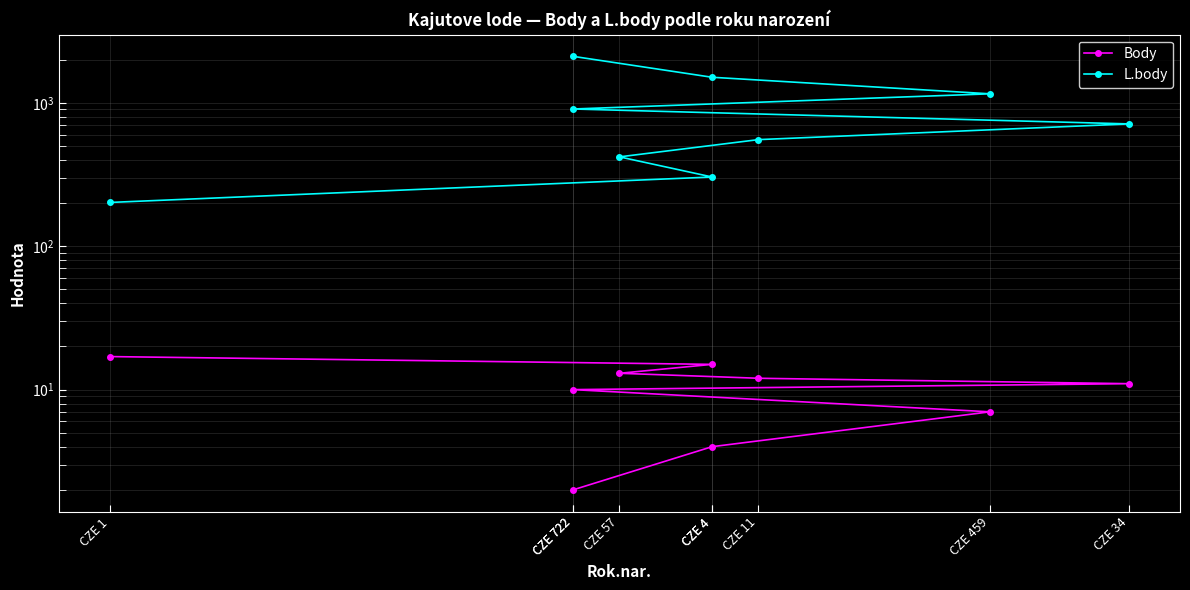

What is the average value of the L.body series?

875